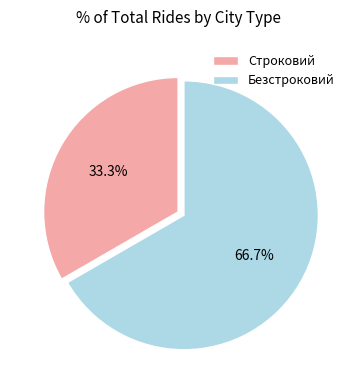

To the nearest percent, what is the difference between the largest and smallest slice percentages?

33%